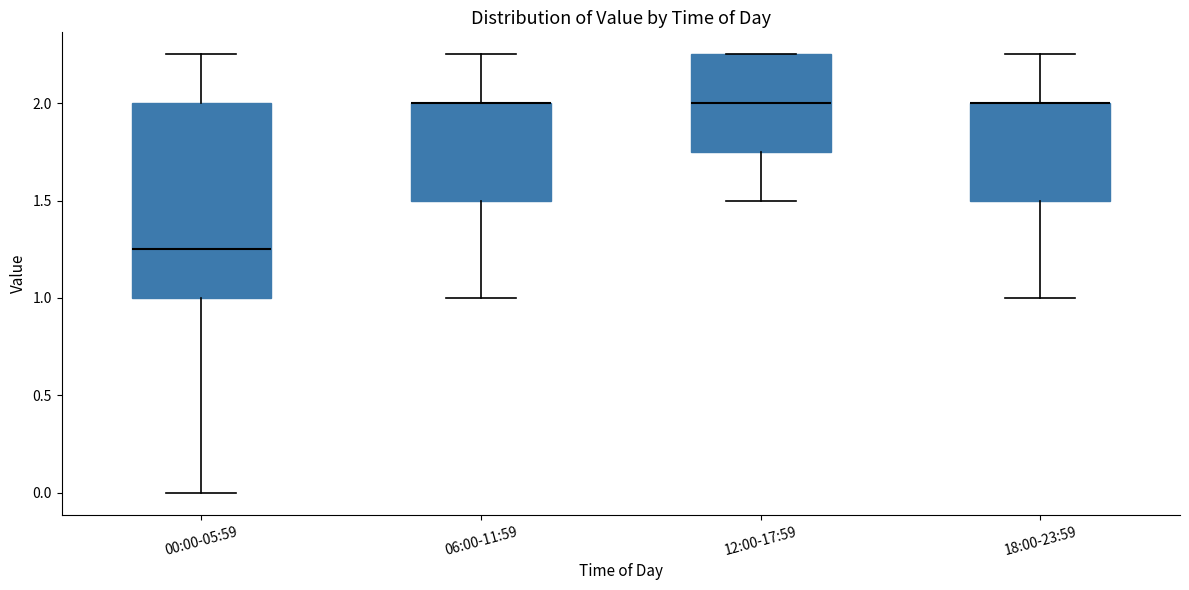

Where is the upper edge of the box for 06:00-11:59 on the y-axis? The values are not printed on the chart, so give them approximately, as read against the axis.

2.00